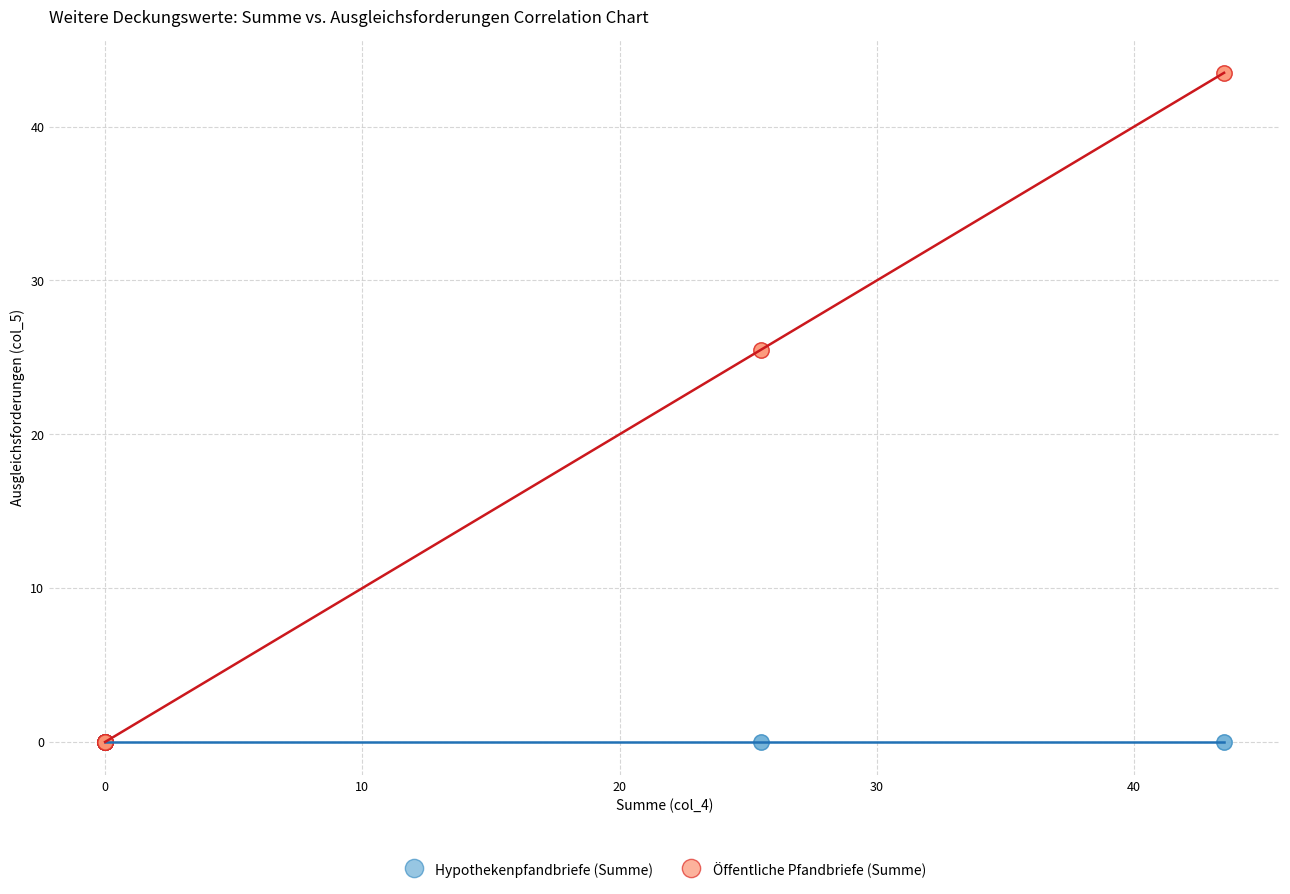

What are all the series names shown in the legend?

Hypothekenpfandbriefe (Summe), Öffentliche Pfandbriefe (Summe)